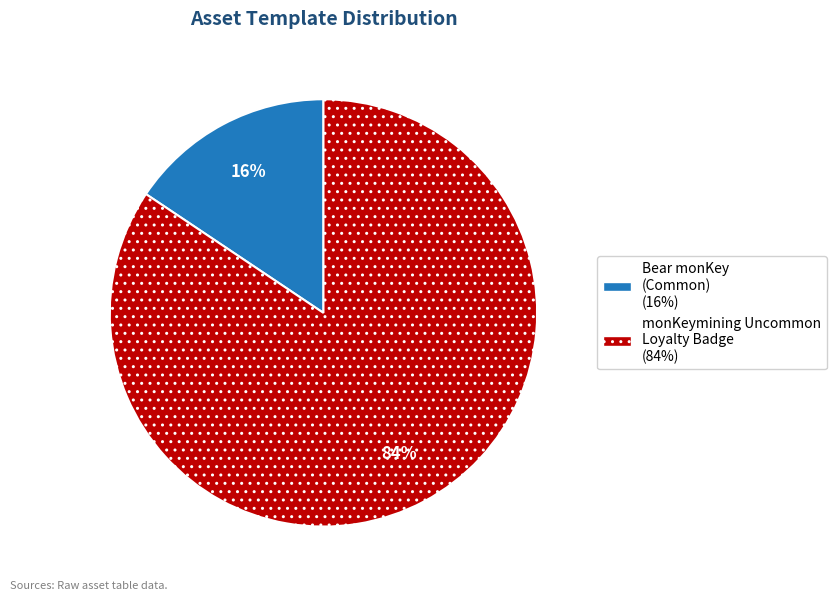

To the nearest percent, what is the average slice percentage?

50%